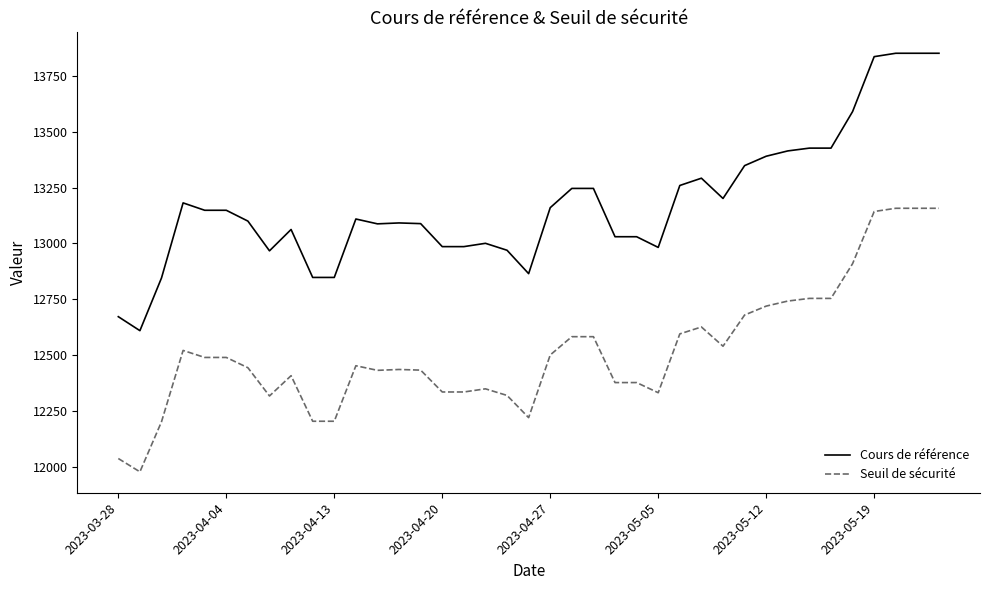

List the series in order of their peak value, lowest first.

Seuil de sécurité, Cours de référence